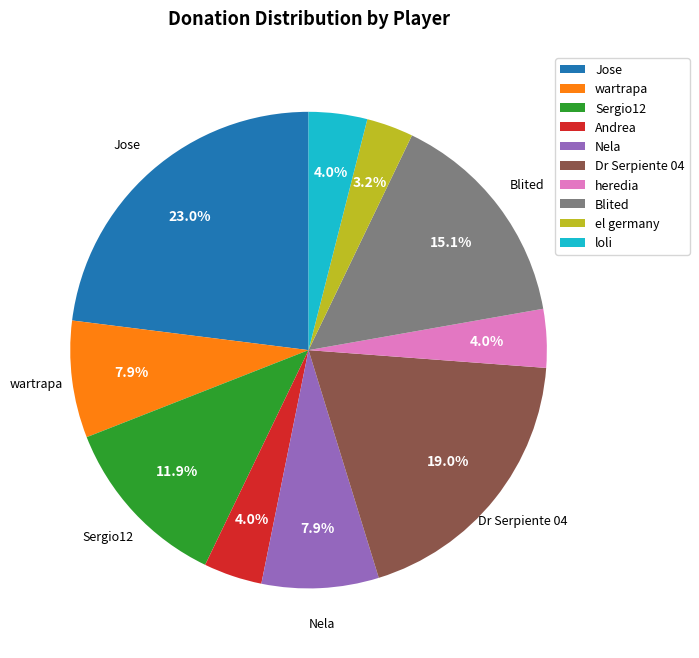

Which category has the smallest portion of the pie?

el germany